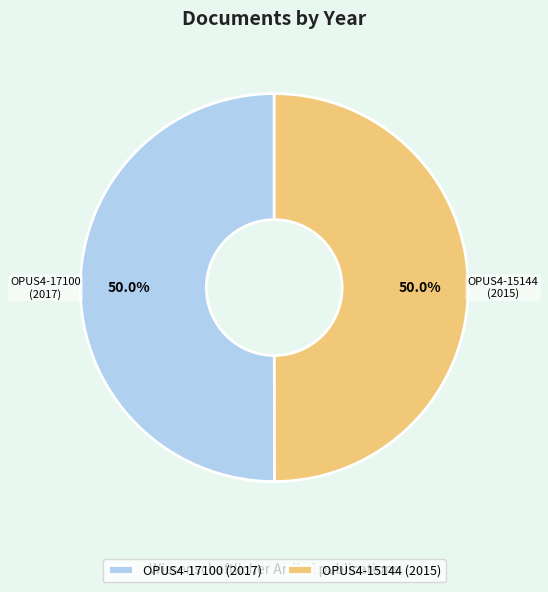

What percentage is the OPUS4-15144 slice, to the nearest percent?

50%